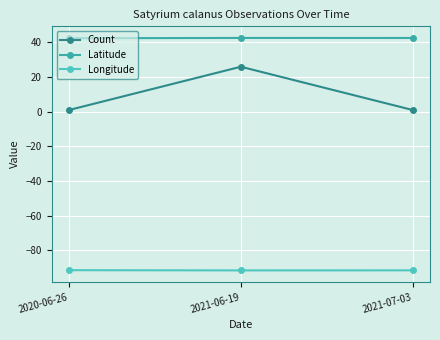

Rank the series by their maximum value, from lowest to highest.

Longitude, Count, Latitude